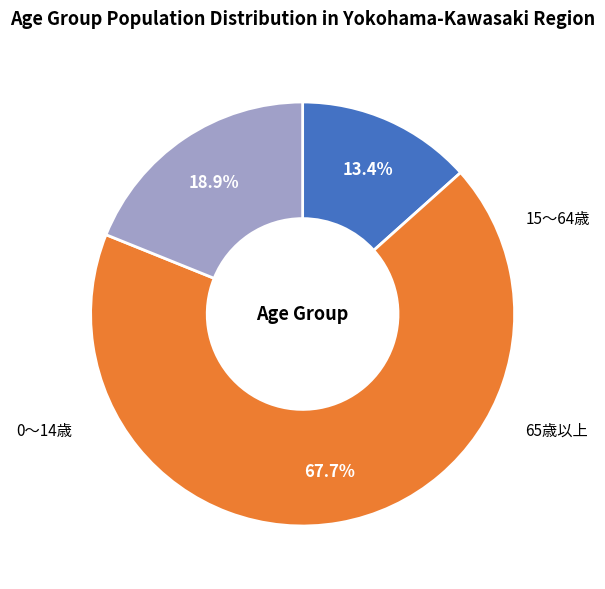

To the nearest percent, what portion does 15～64歳 represent?

68%